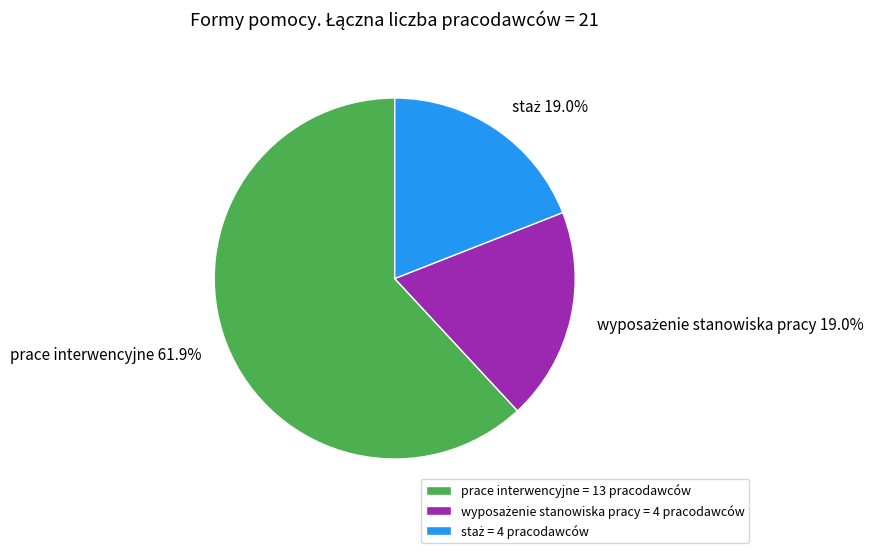

Does prace interwencyjne represent more than half of the total?

Yes